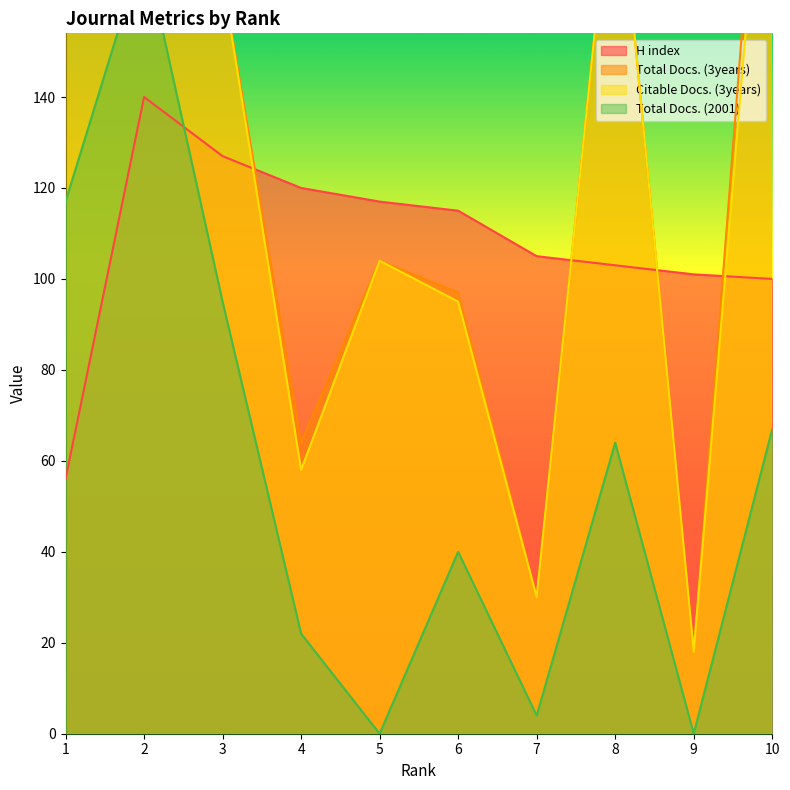

How many interior local peaks does the Citable Docs. (3years) series have?

3